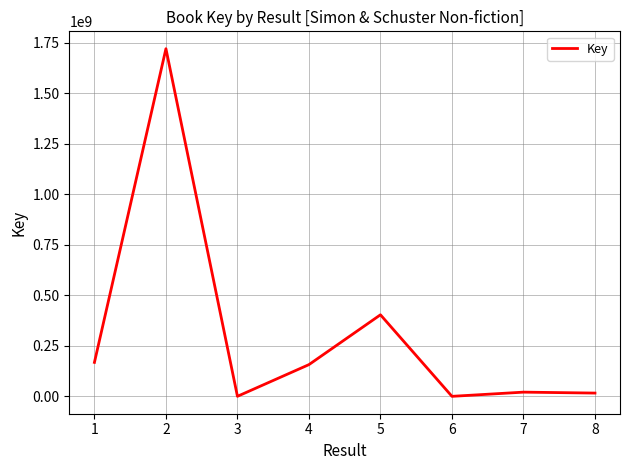

Does the chart display data point markers on the line(s)?

No